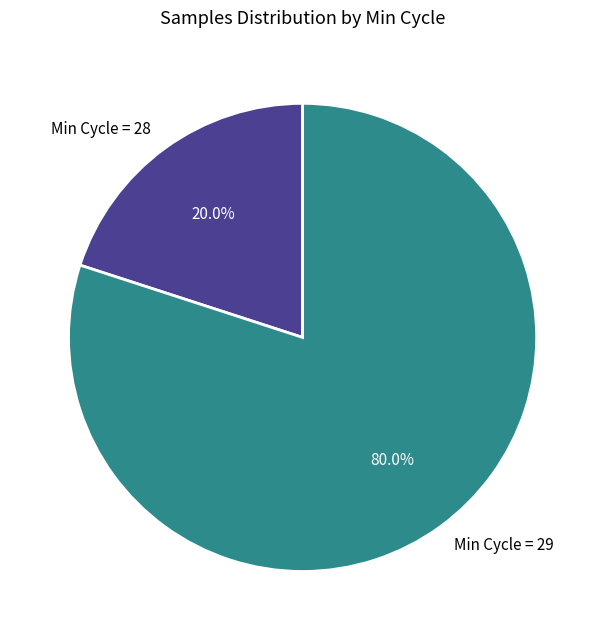

How many segments does this pie chart have?

2